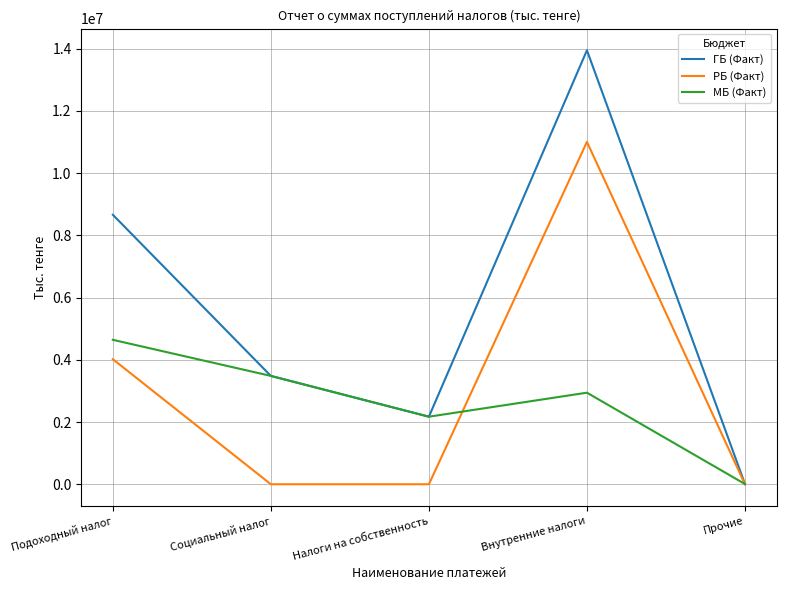

In МБ (Факт), how many points are lower than both neighbors (excluding endpoints)?

1